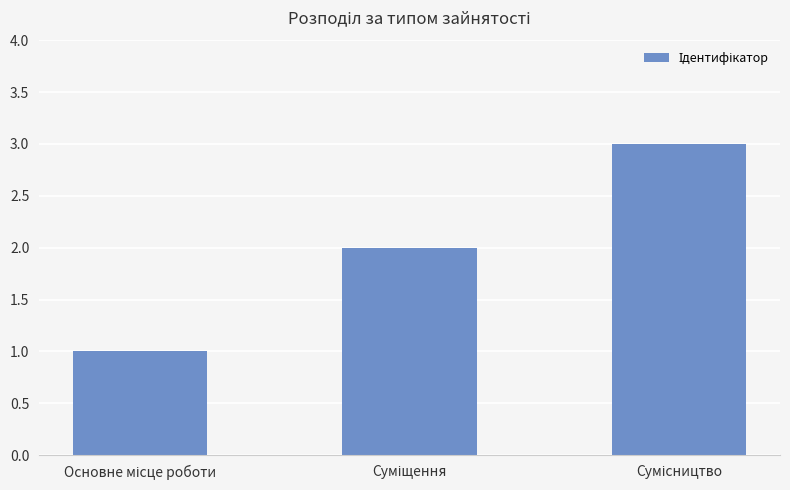

What is the greatest value displayed?

3